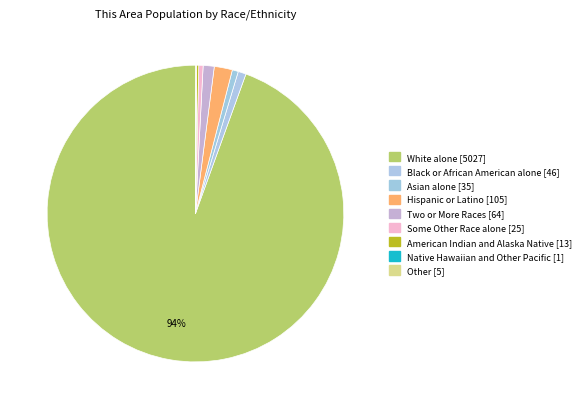

To the nearest percent, what is the difference between the Asian alone and Native Hawaiian and Other Pacific slice percentages?

1%